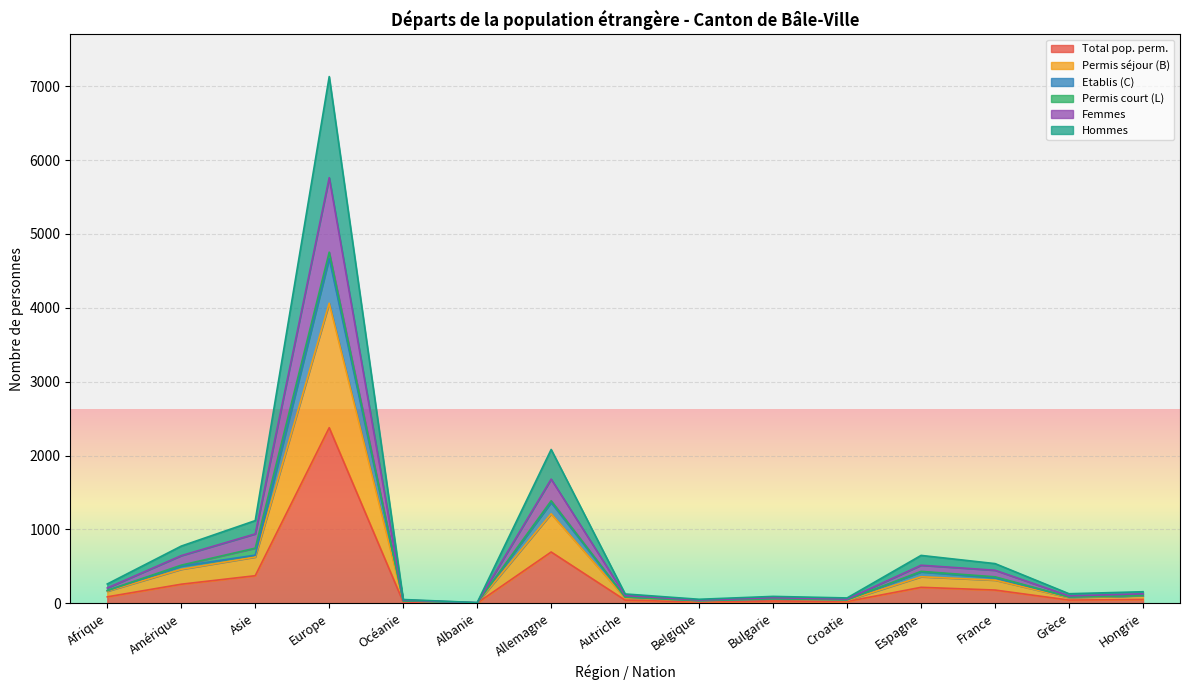

True or false: Total pop. perm. and Permis séjour (B) cross at least once.

False